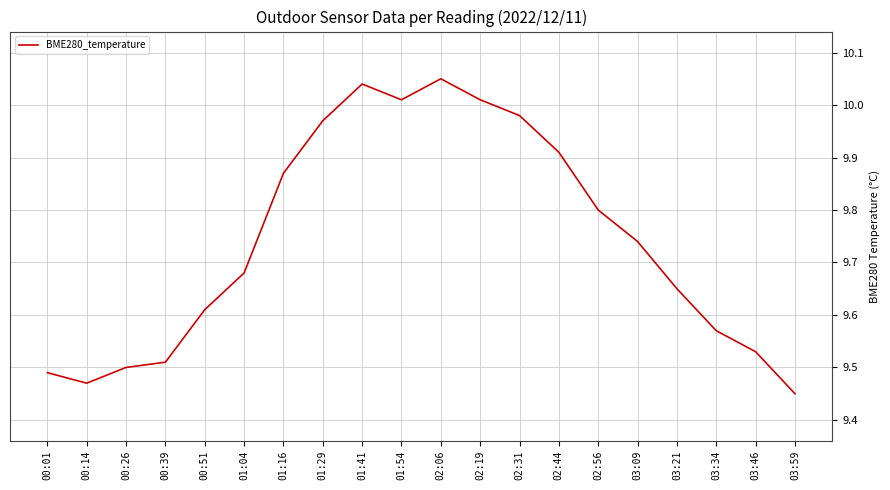

Where is the data nearest to the value 9?

03:59